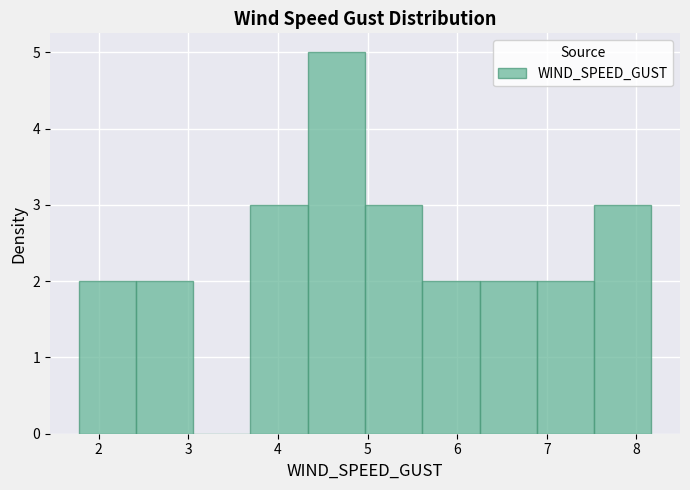

Reading left to right, transcribe this chart: for each bar, give the range it covers on the x-axis and its height. Neither the bar edges nor the heights are printed on the chart, so give them approximately, as read against the axes.

1.8 to 2.4: 2
2.4 to 3.1: 2
3.1 to 3.7: 0
3.7 to 4.3: 3
4.3 to 5.0: 5
5.0 to 5.6: 3
5.6 to 6.3: 2
6.3 to 6.9: 2
6.9 to 7.5: 2
7.5 to 8.2: 3